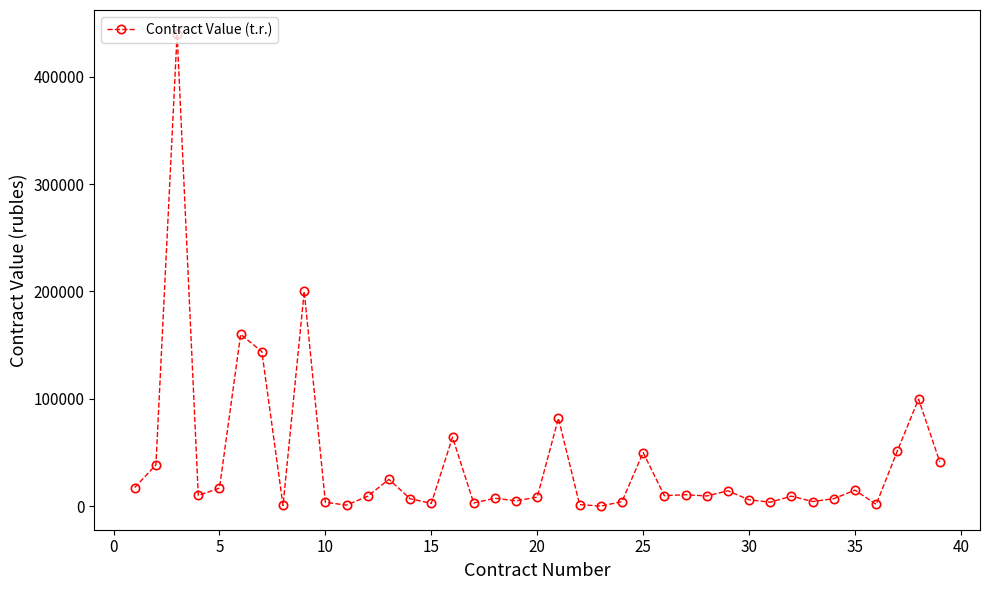

What is the value of the 26th point from the left?

9827.5